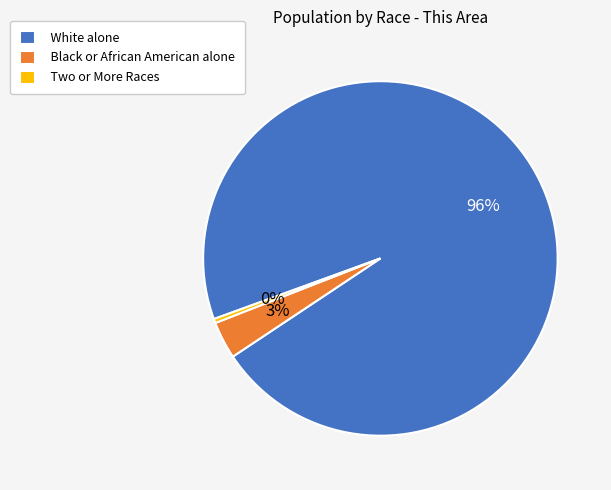

Which has a higher value, Two or More Races or Black or African American alone?

Black or African American alone